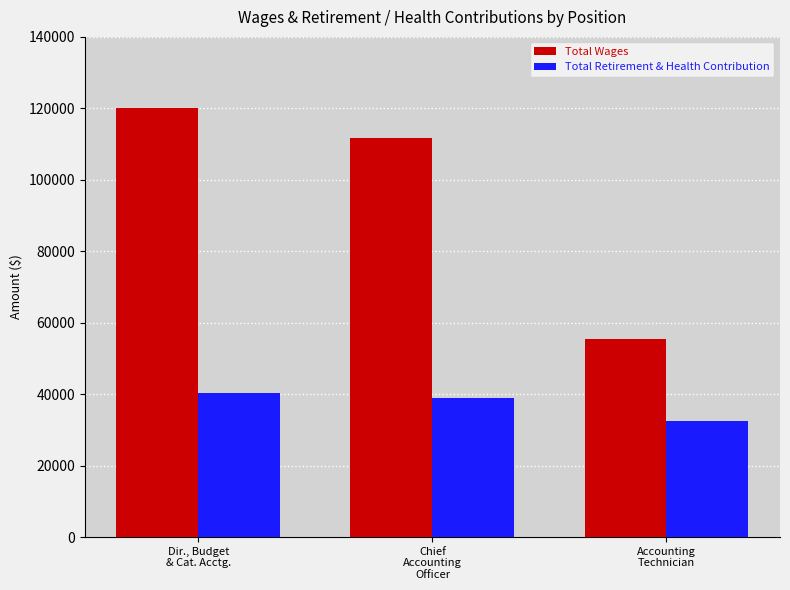

Rank the series by their maximum value, from highest to lowest.

Total Wages, Total Retirement & Health Contribution